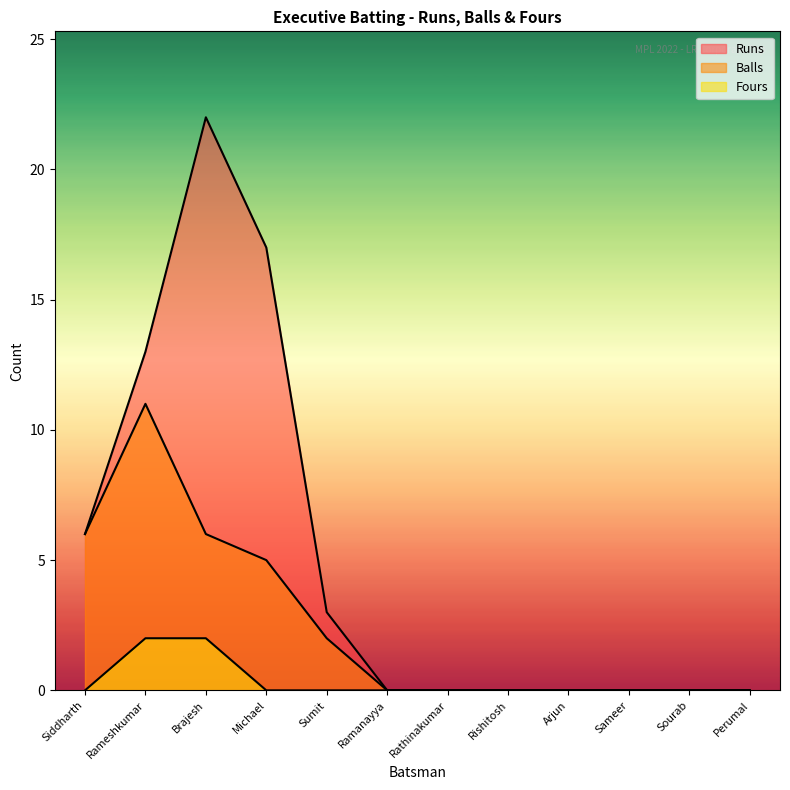

What is the average value of the Balls series?

2